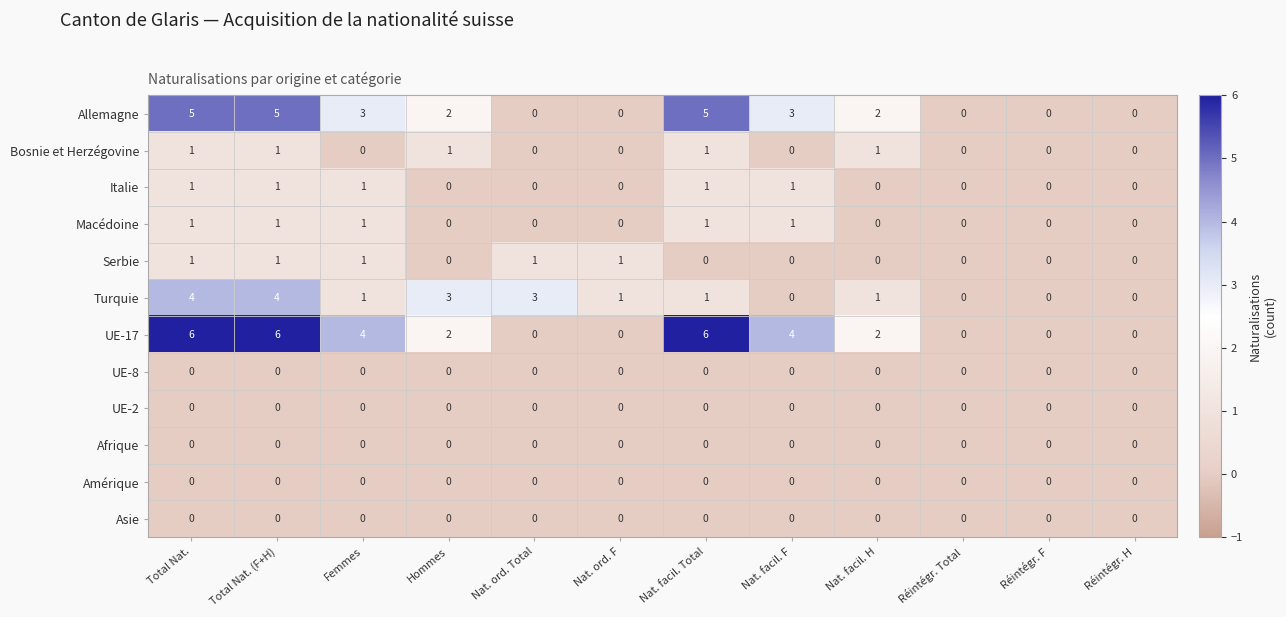

What is the sum of all Serbie values?

5